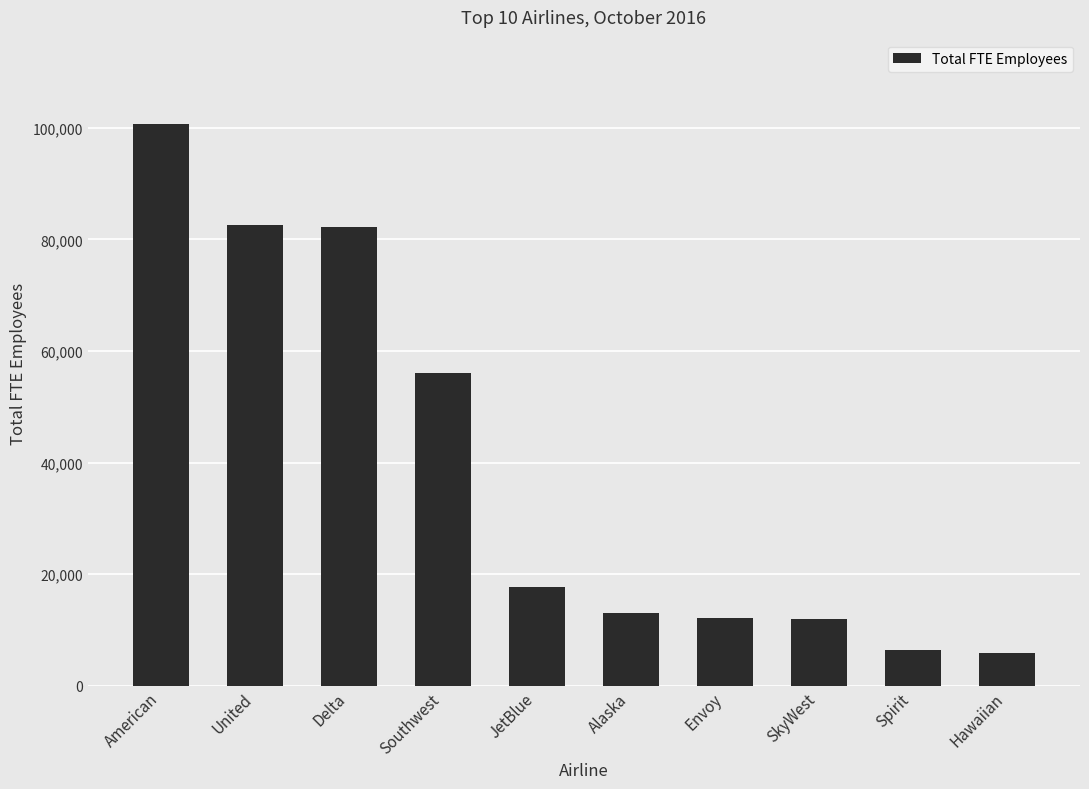

What is the change in value from Delta to Envoy?

-70006